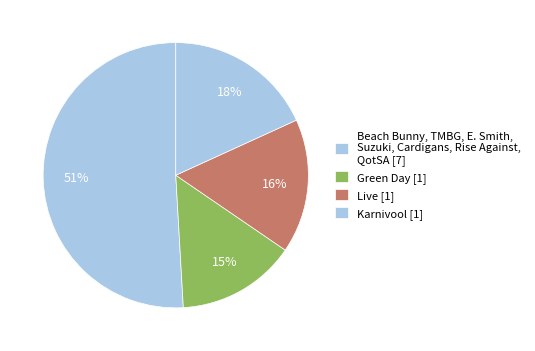

How many segments does this pie chart have?

4